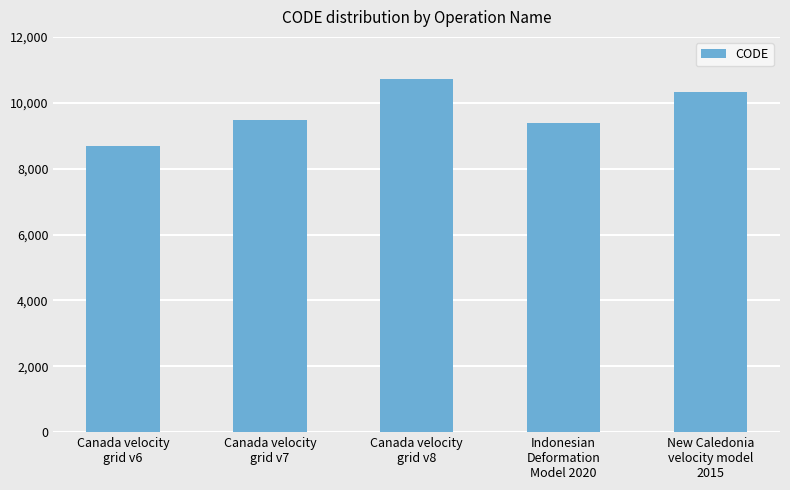

What is the sum of all values?

48564